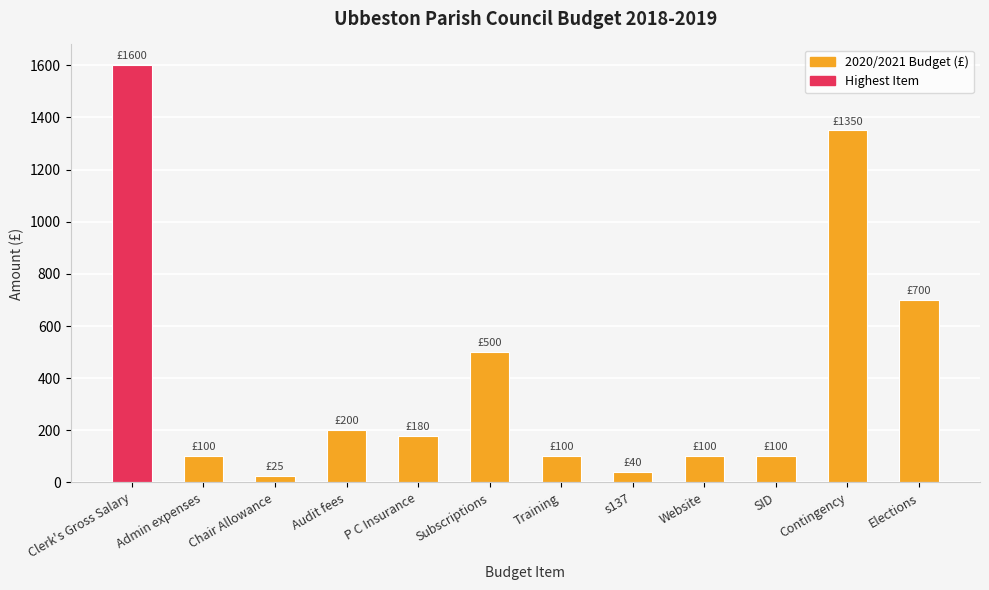

How many bars are there in total?

12